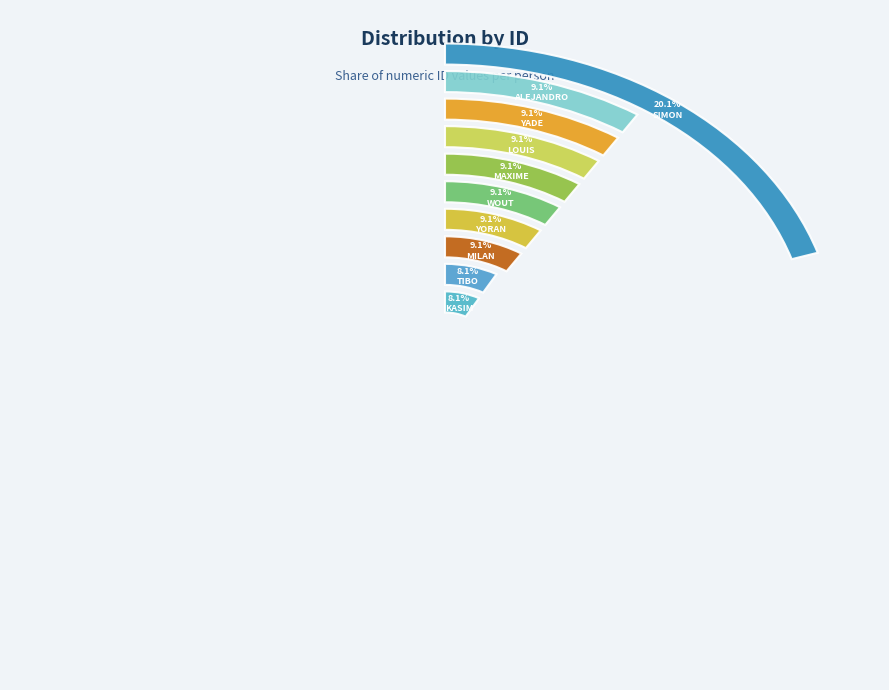

To the nearest percent, what is the difference between the ALEJANDRO MEYFROIDT and KASIM CETIN slice percentages?

1%